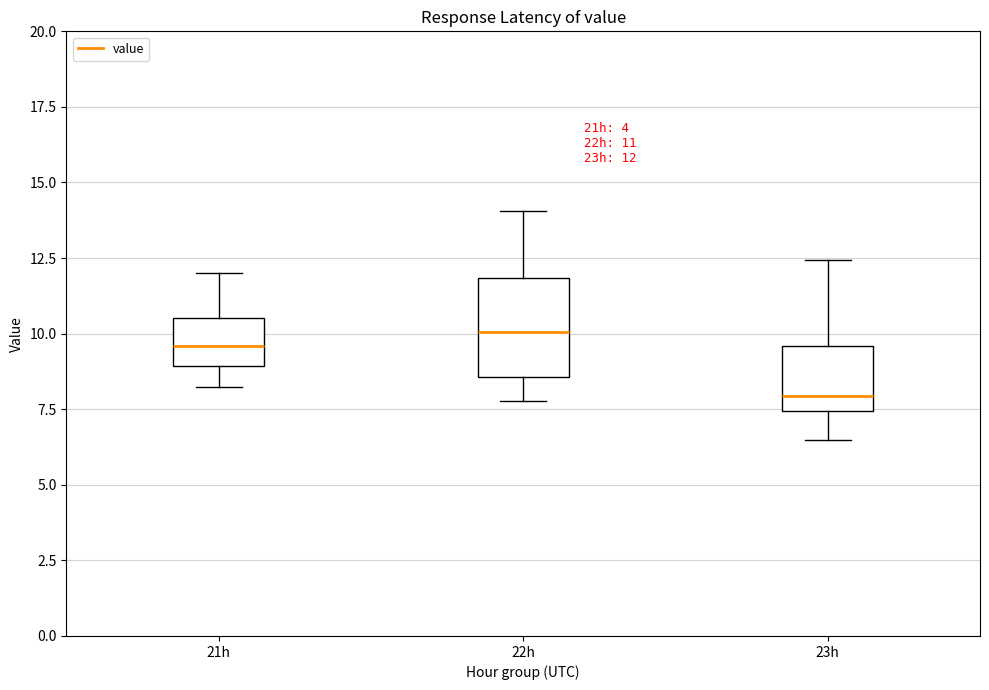

Comparing the boxes themselves (not the whiskers), which one is the tallest?

22h